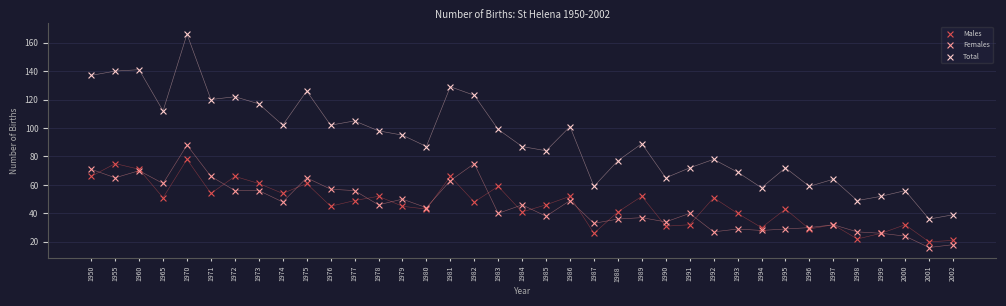

Which series has the widest spread of Y values?

Total